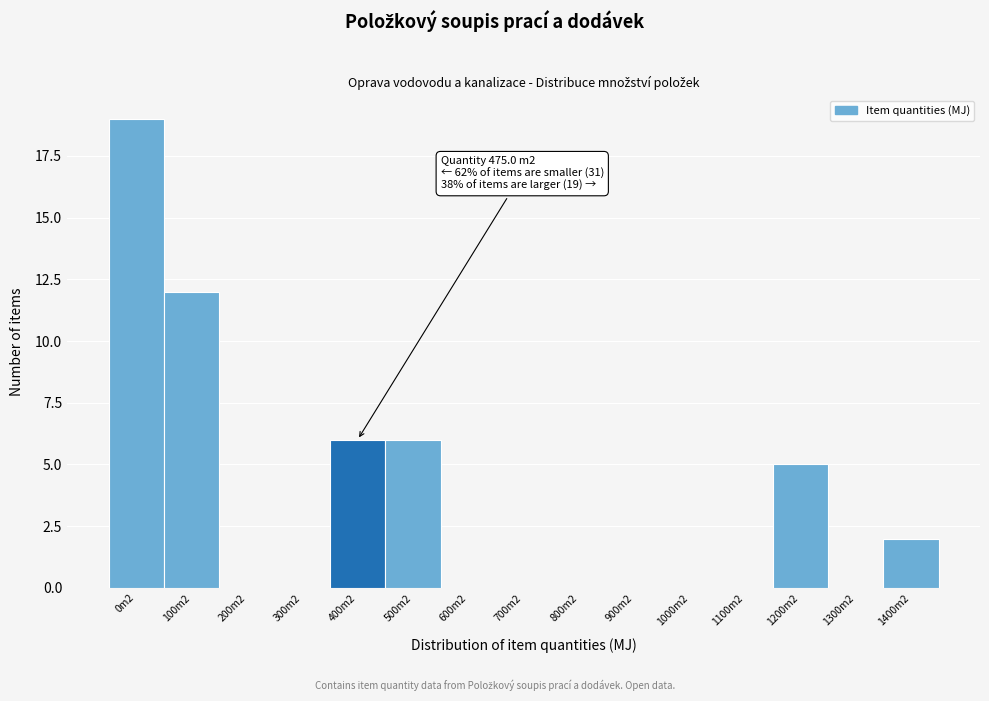

Reading left to right, transcribe all the data shown in this chart.

0m2=19	100m2=12	200m2=0	300m2=0	400m2=6	500m2=6	600m2=0	700m2=0	800m2=0	900m2=0	1000m2=0	1100m2=0	1200m2=5	1300m2=0	1400m2=2